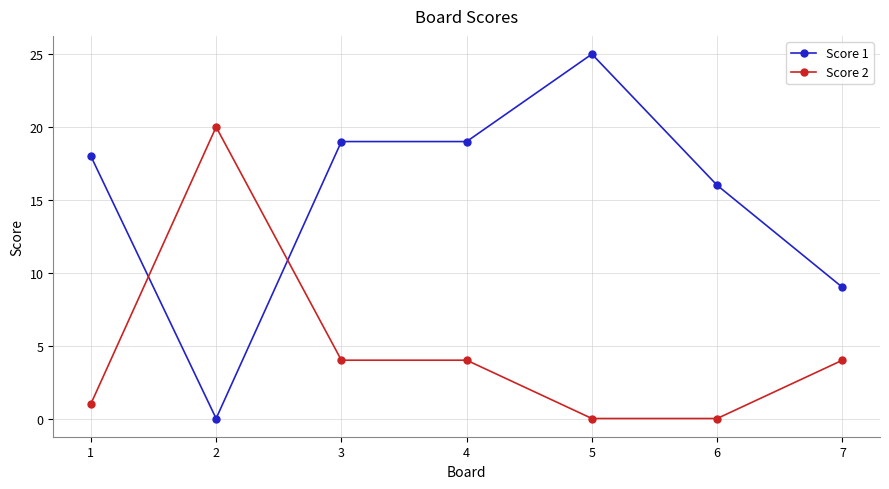

Is the value of Score 2 at 6 greater than the value of Score 1 at 5?

No